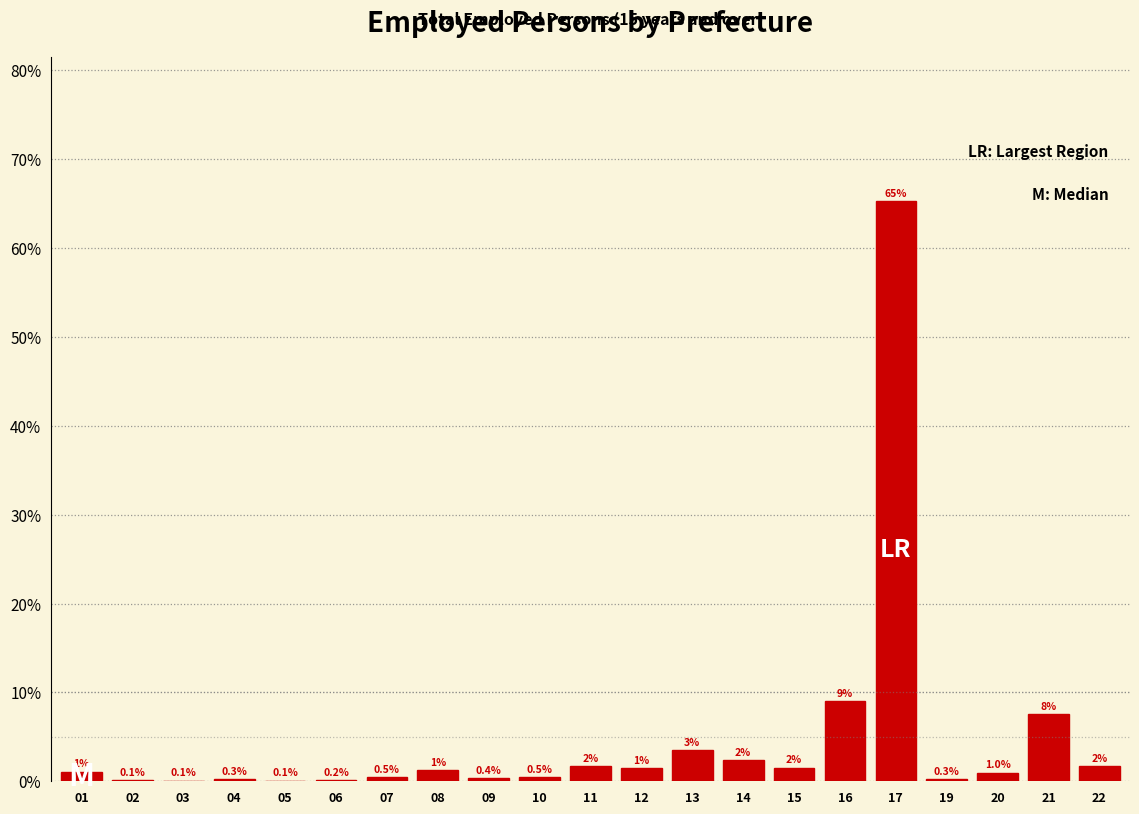

What is the greatest value displayed?

65.3